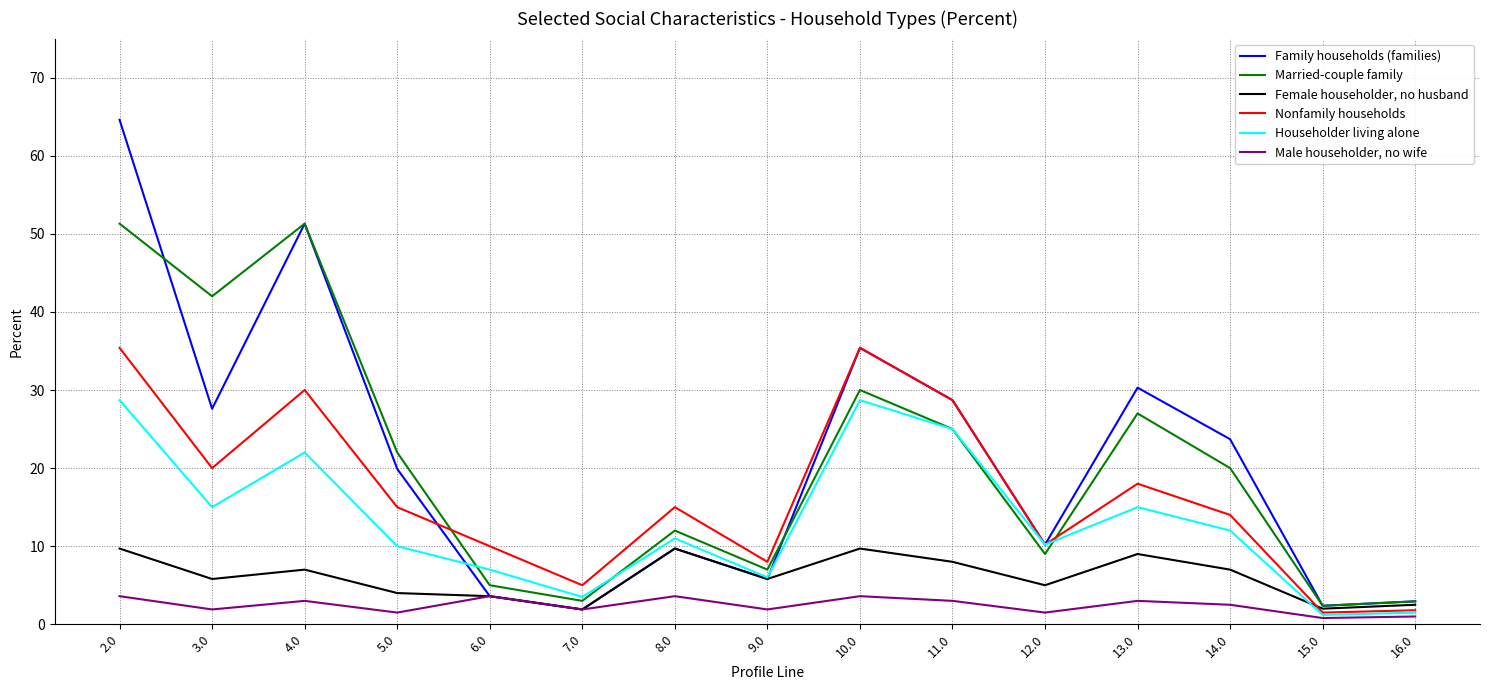

In Male householder, no wife, how many points are higher than both neighbors (excluding endpoints)?

5